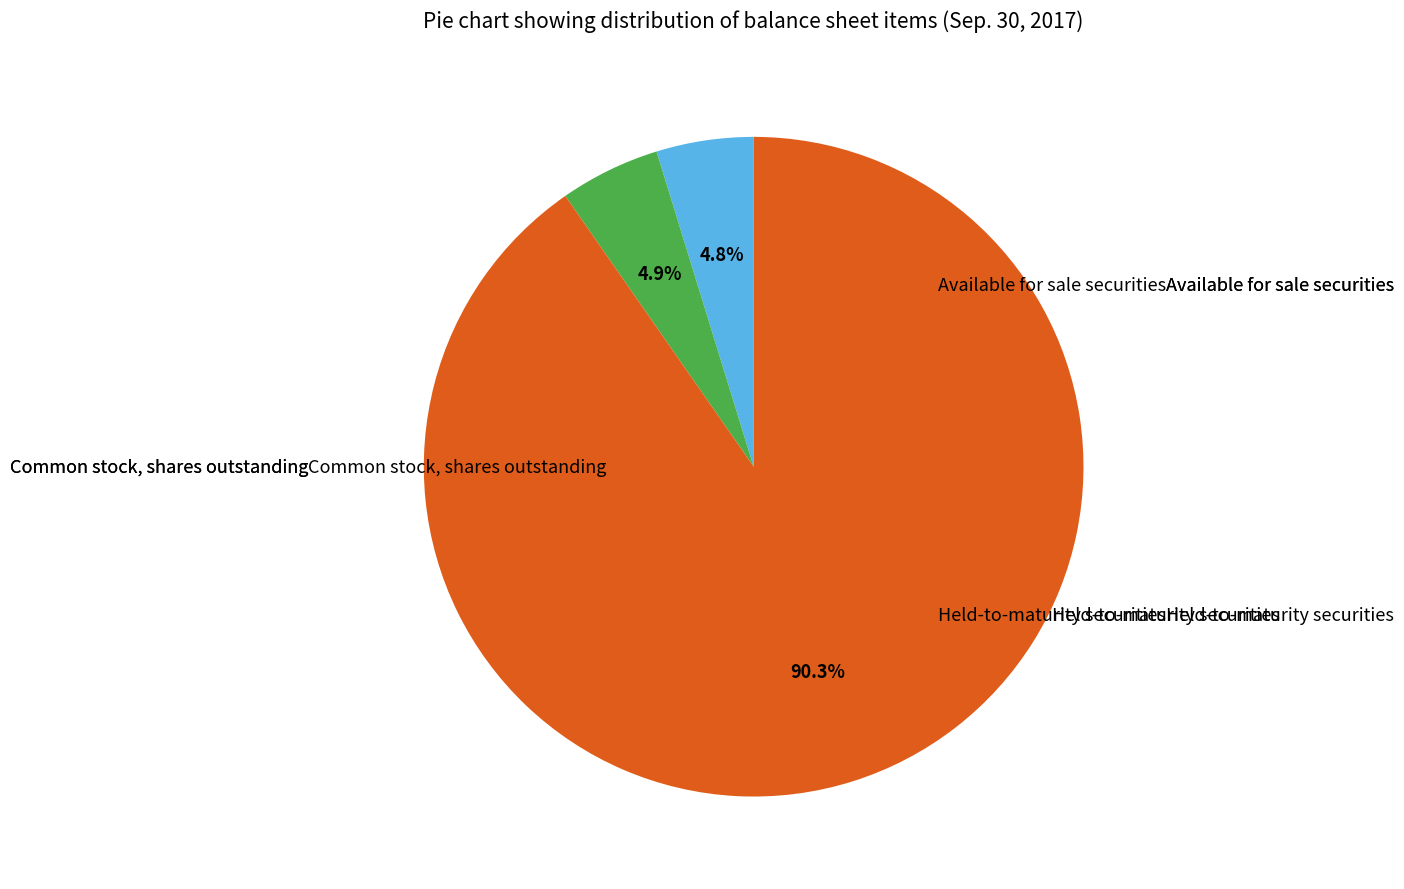

Is there any slice that represents more than half of the pie?

Yes